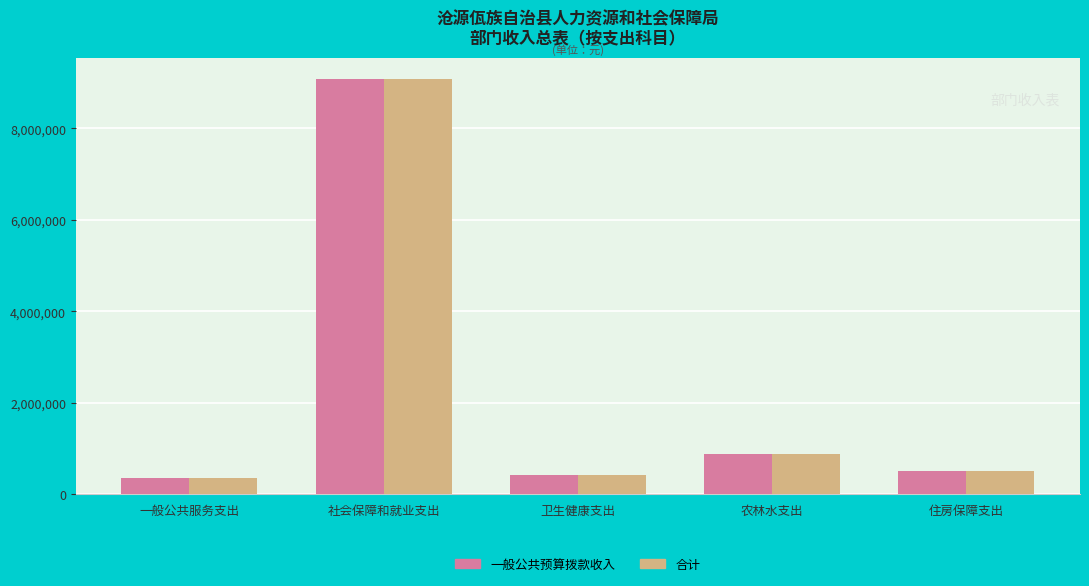

Reading left to right, list all the values displayed in this chart.

一般公共预算拨款收入: 一般公共服务支出=359007.8	社会保障和就业支出=9086645.9	卫生健康支出=418836.8	农林水支出=881990.6	住房保障支出=504549.5
合计: 一般公共服务支出=359007.8	社会保障和就业支出=9086645.9	卫生健康支出=418836.8	农林水支出=881990.6	住房保障支出=504549.5